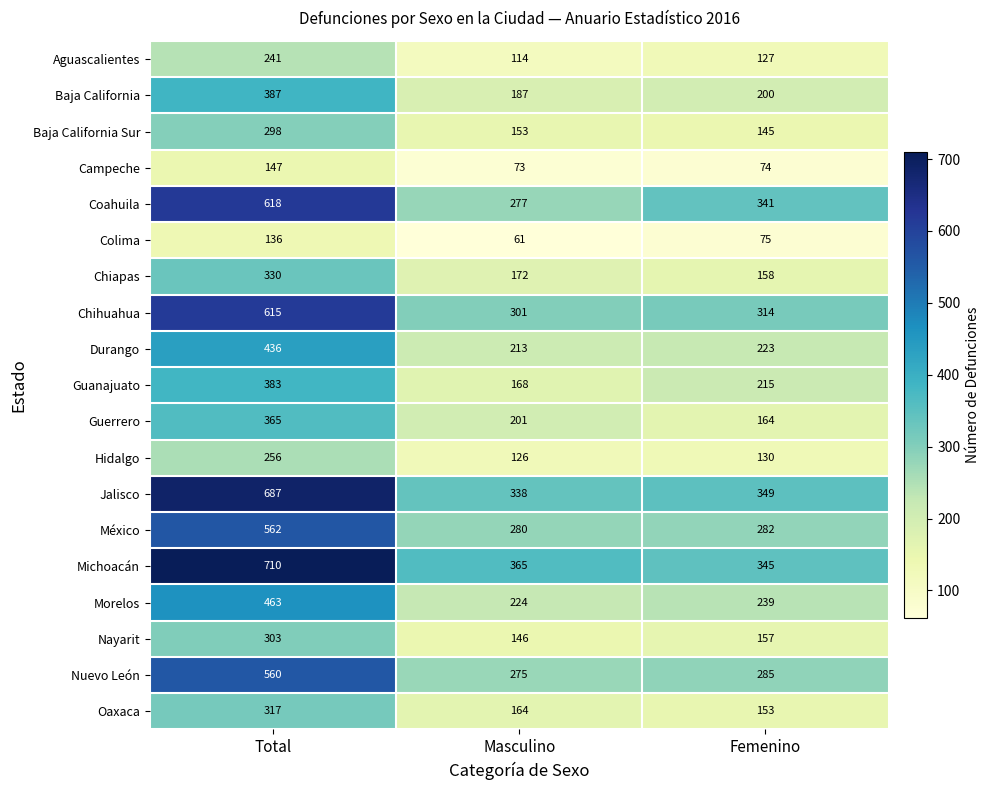

Is it true that Baja California Sur equals 503 at Total?

False